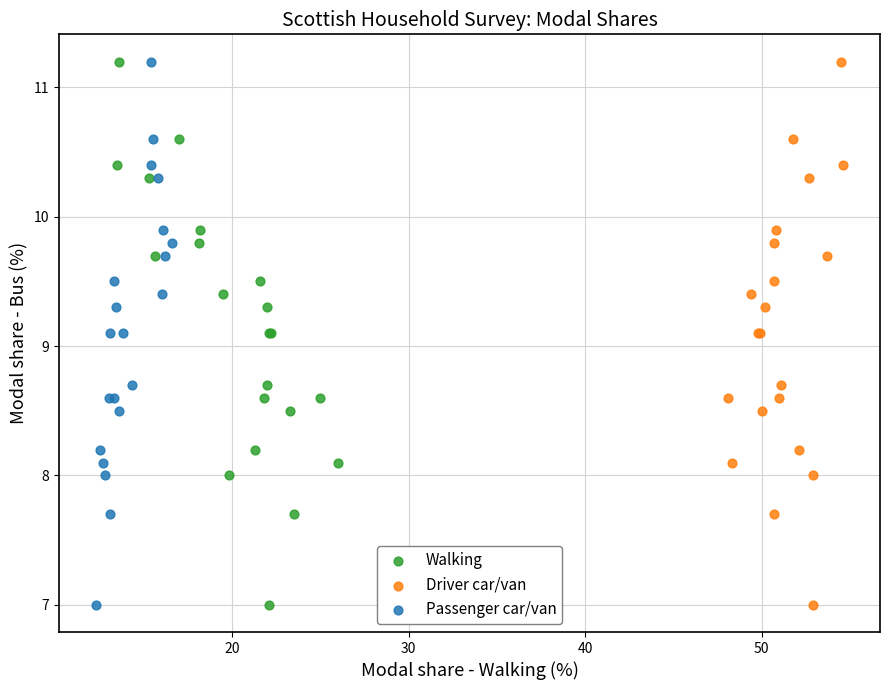

What are all the series names shown in the legend?

Walking, Driver car/van, Passenger car/van